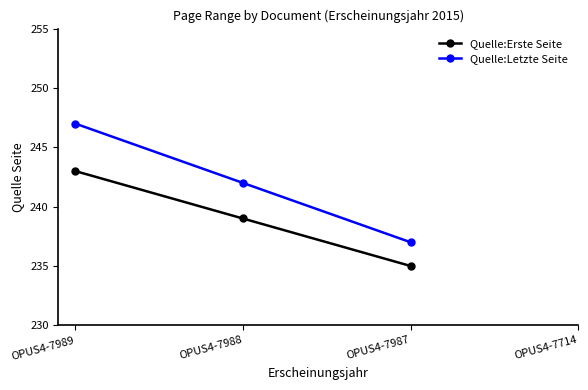

What is the difference between the maximum and minimum values in the Quelle:Letzte Seite series?

10.0